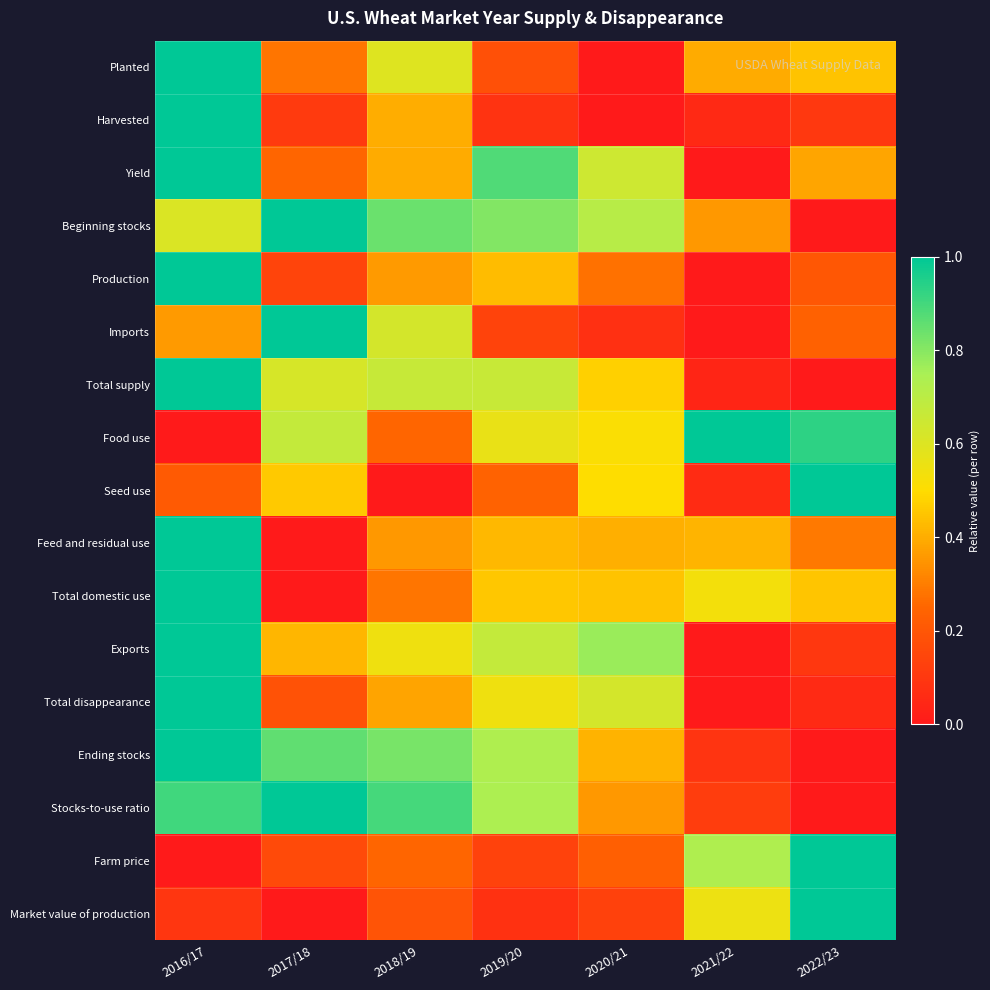

Between 2018/19 and 2020/21, which is larger?

2018/19